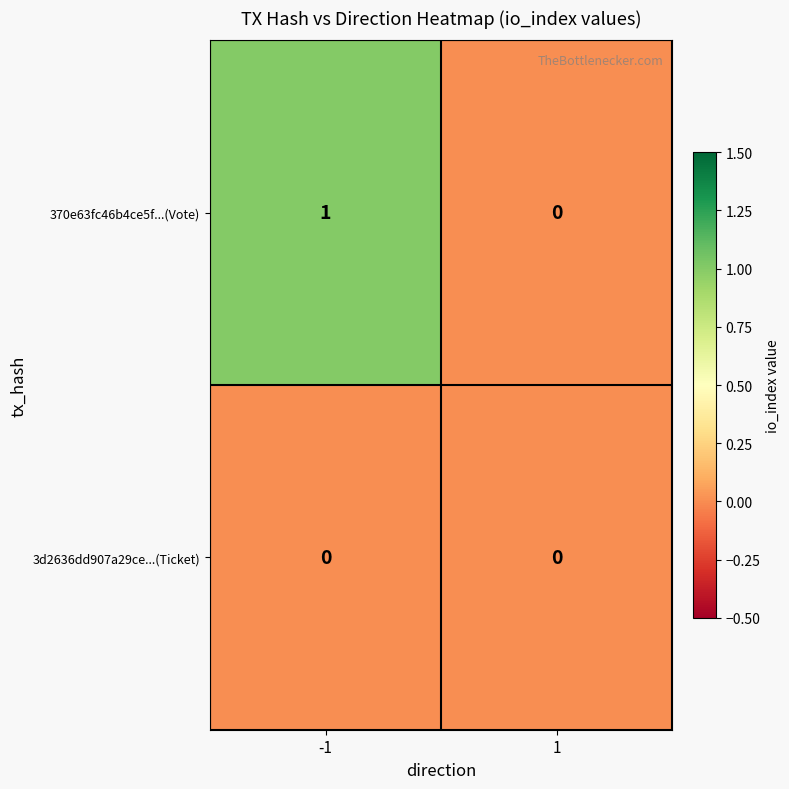

At -1, list the series in order from smallest to largest.

3d2636dd907a29ce...(Ticket), 370e63fc46b4ce5f...(Vote)